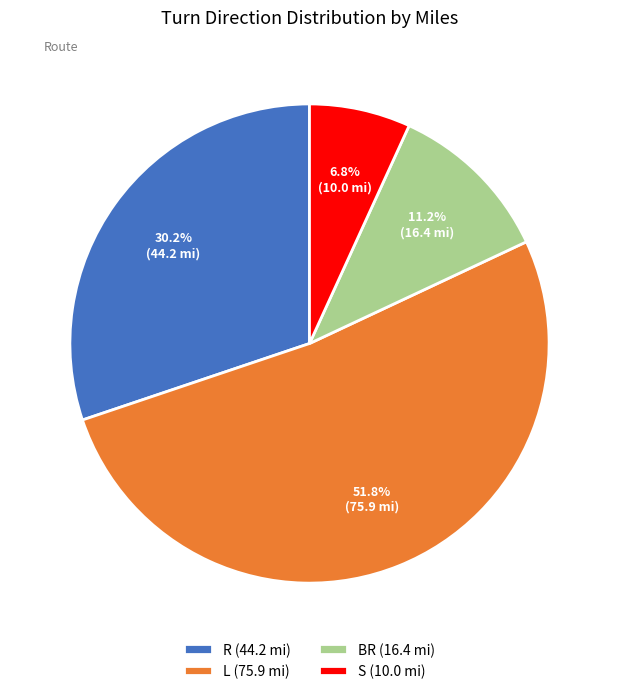

Combined, do L (75.9 mi) and BR (16.4 mi) account for over 50%?

Yes